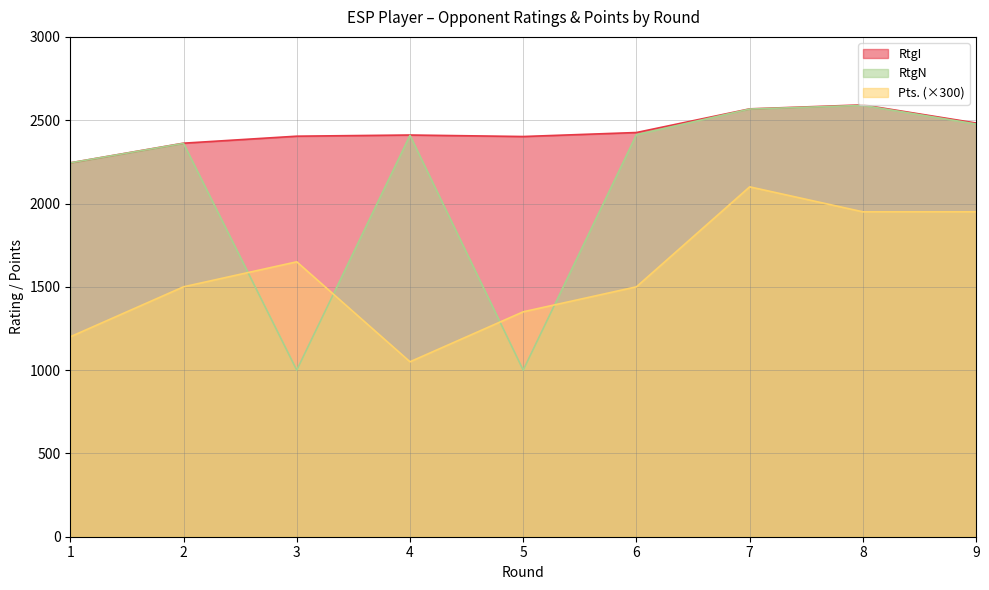

What is the value of the Pts. point at the 7th from the left?

2100